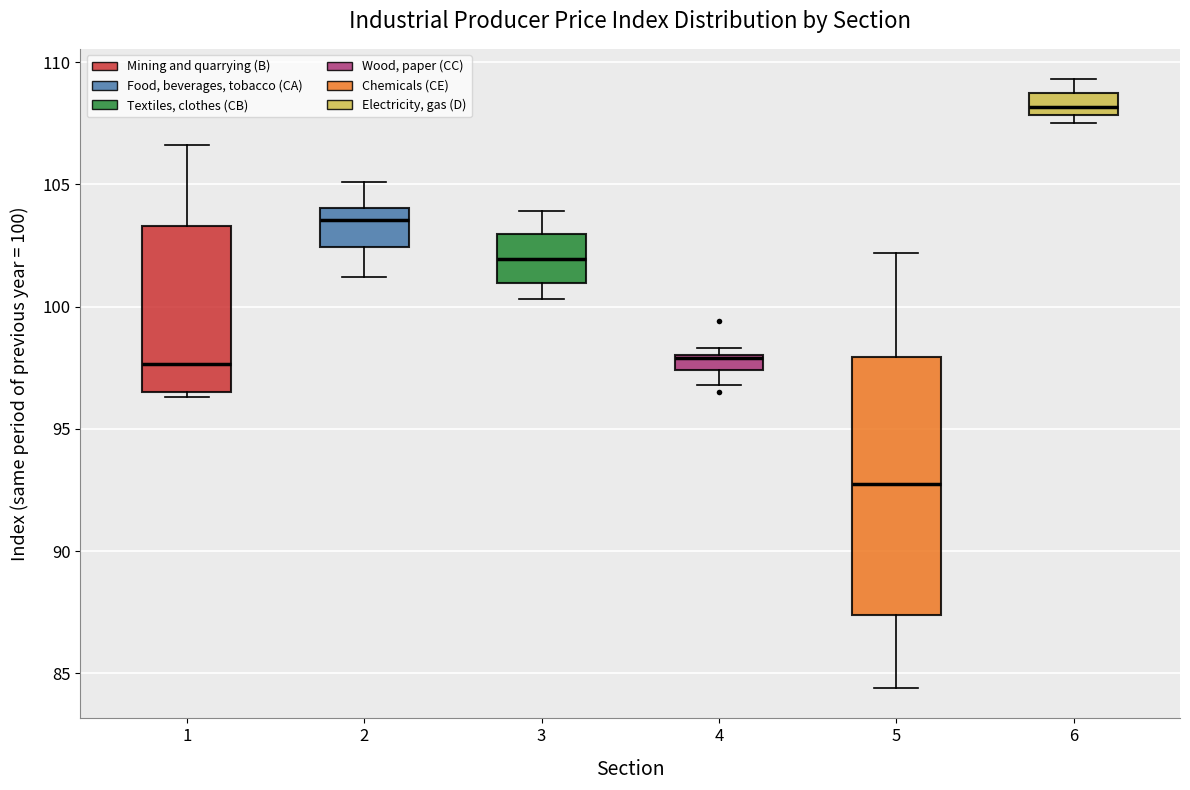

Which box has the lowest median line?

5